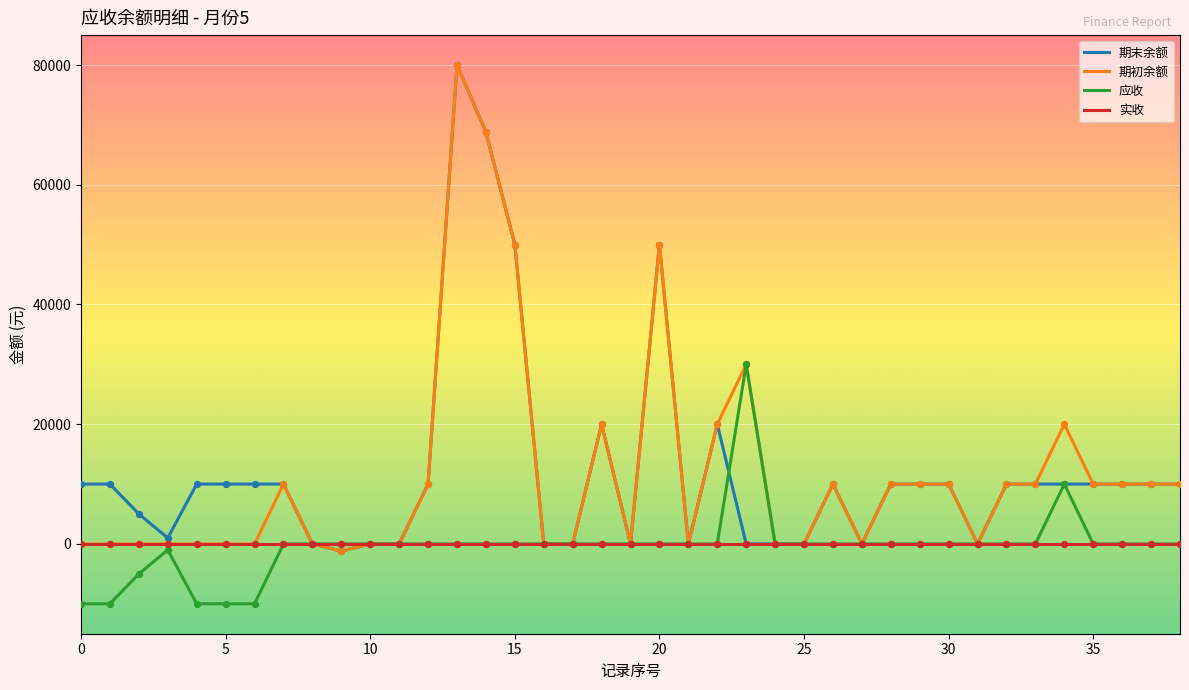

What is the smallest value displayed?

-10000